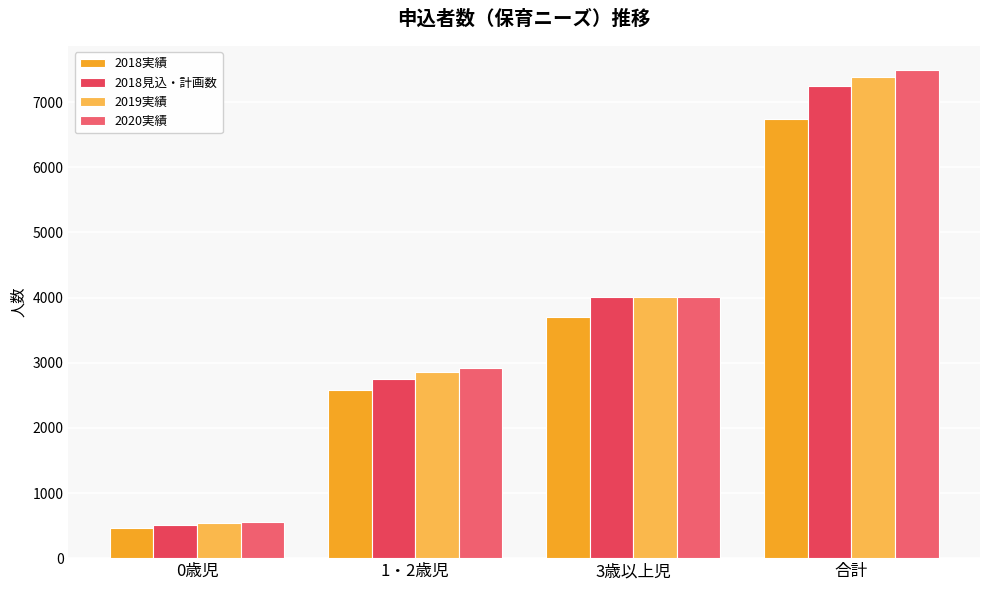

Which series has the largest range (max minus min)?

2020実績